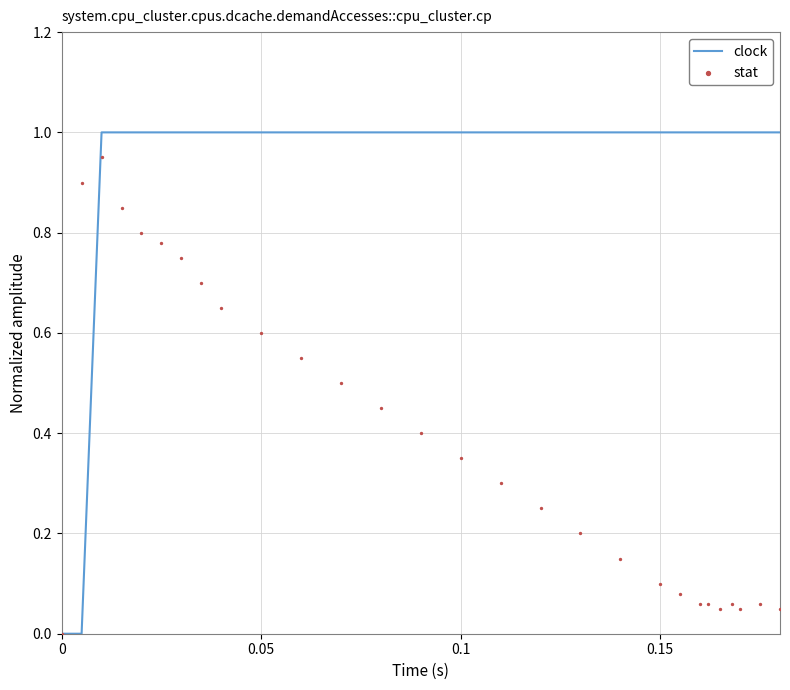

Which series reaches the minimum Y coordinate?

clock